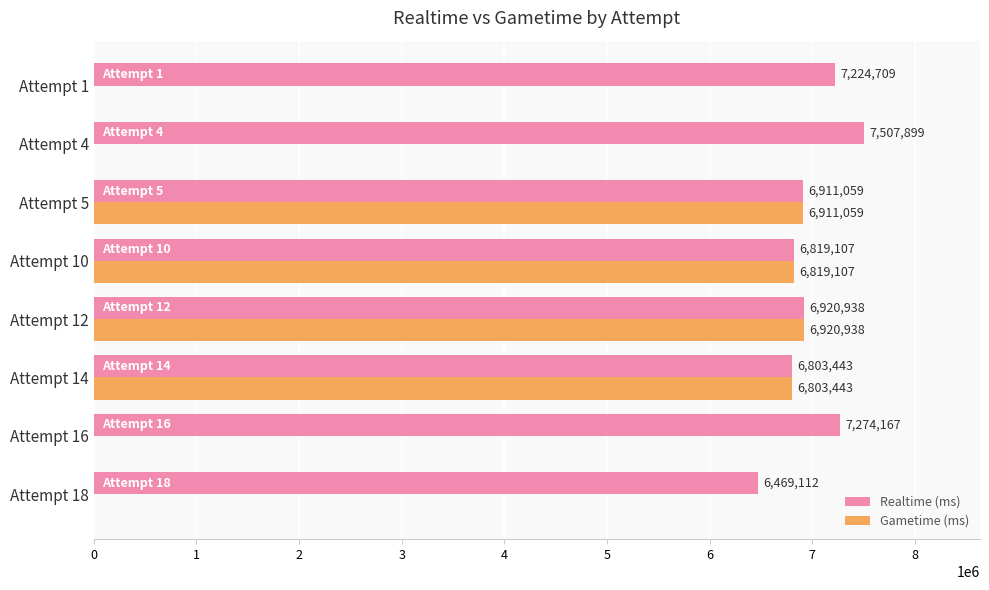

Where is Gametime (ms) nearest to the value 3460469?

Attempt 14